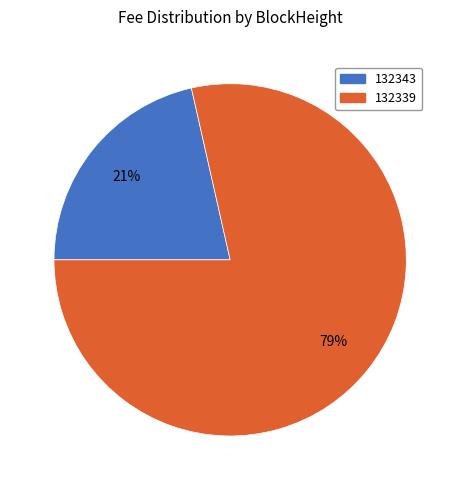

Is there a majority slice in this chart?

Yes